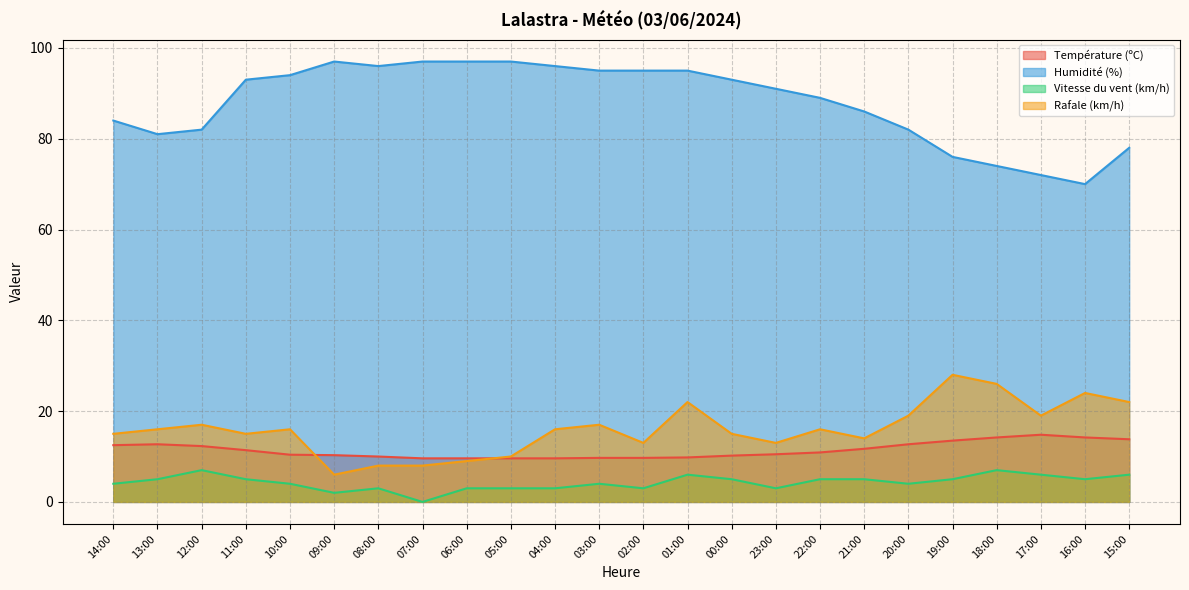

What is the approximate value of Humidité (%) at 17:00?

72.0